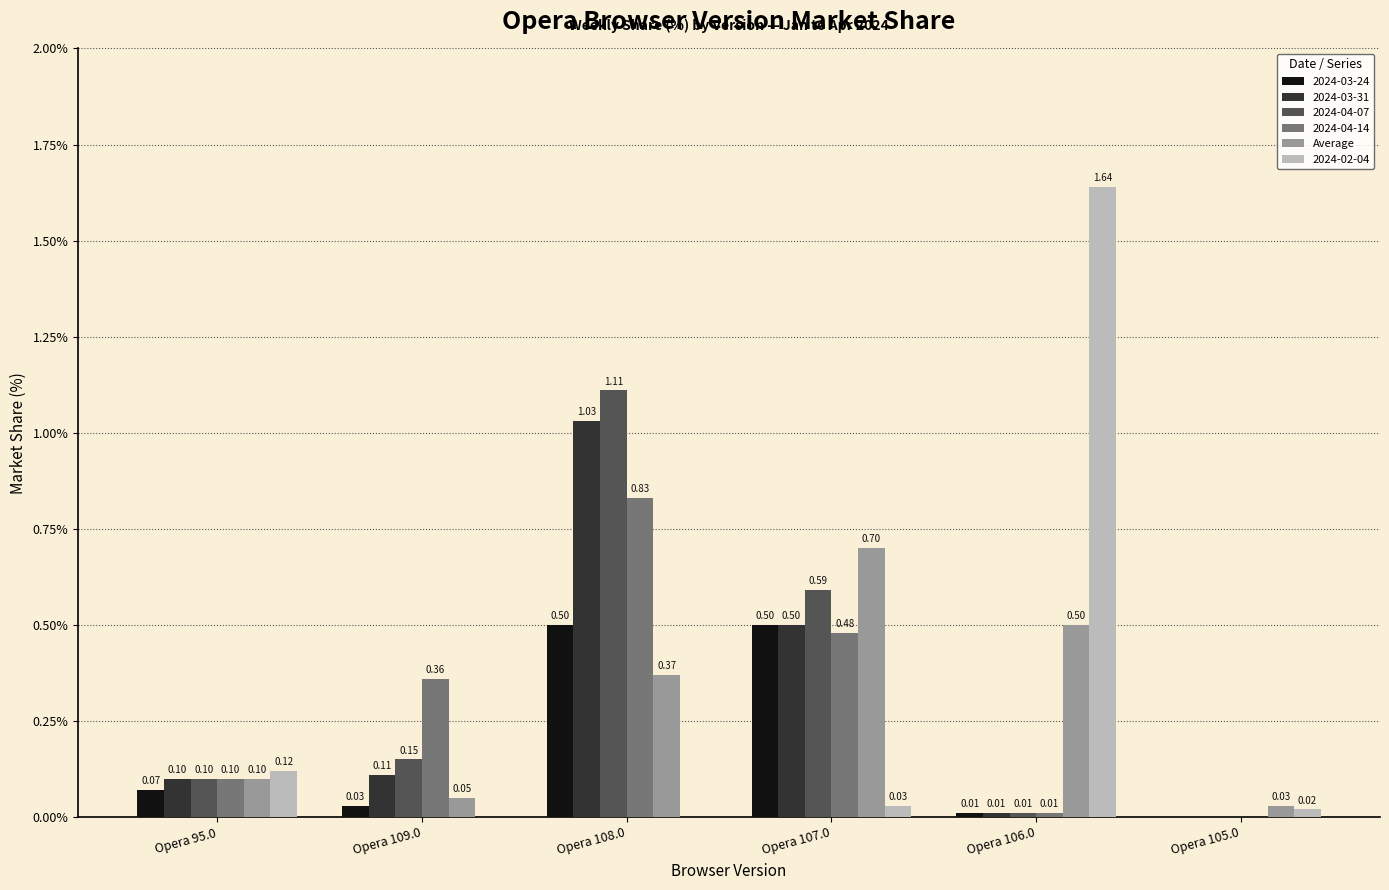

Which series changed the most between Opera 109.0 and Opera 106.0?

2024-02-04